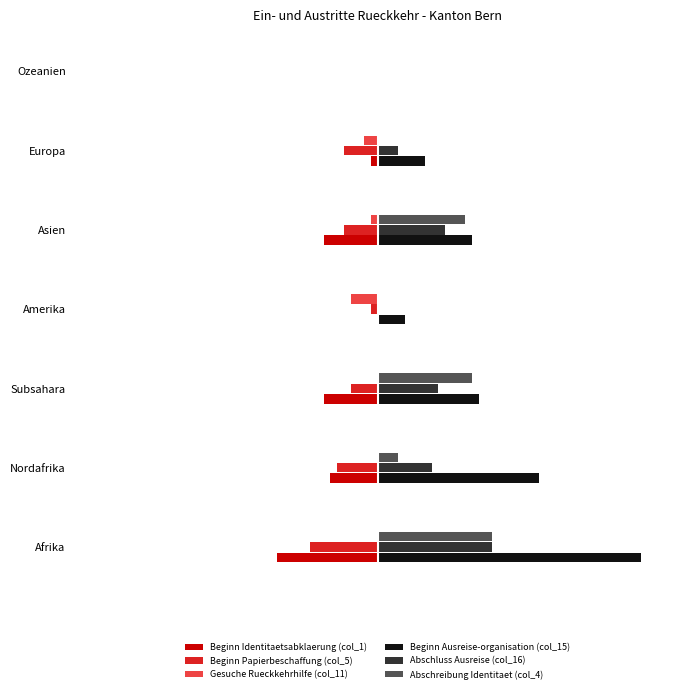

Which series has the largest range (max minus min)?

Beginn Ausreise-organisation (col_15)